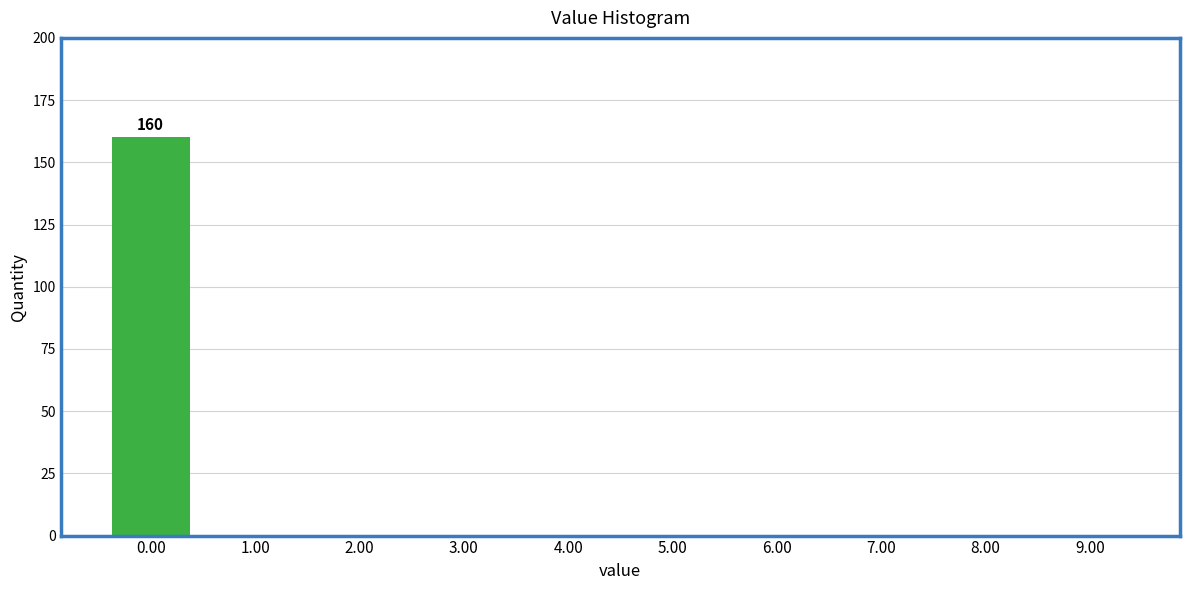

Reading left to right, list all the values displayed in this chart.

0.00=160	1.00=0	2.00=0	3.00=0	4.00=0	5.00=0	6.00=0	7.00=0	8.00=0	9.00=0